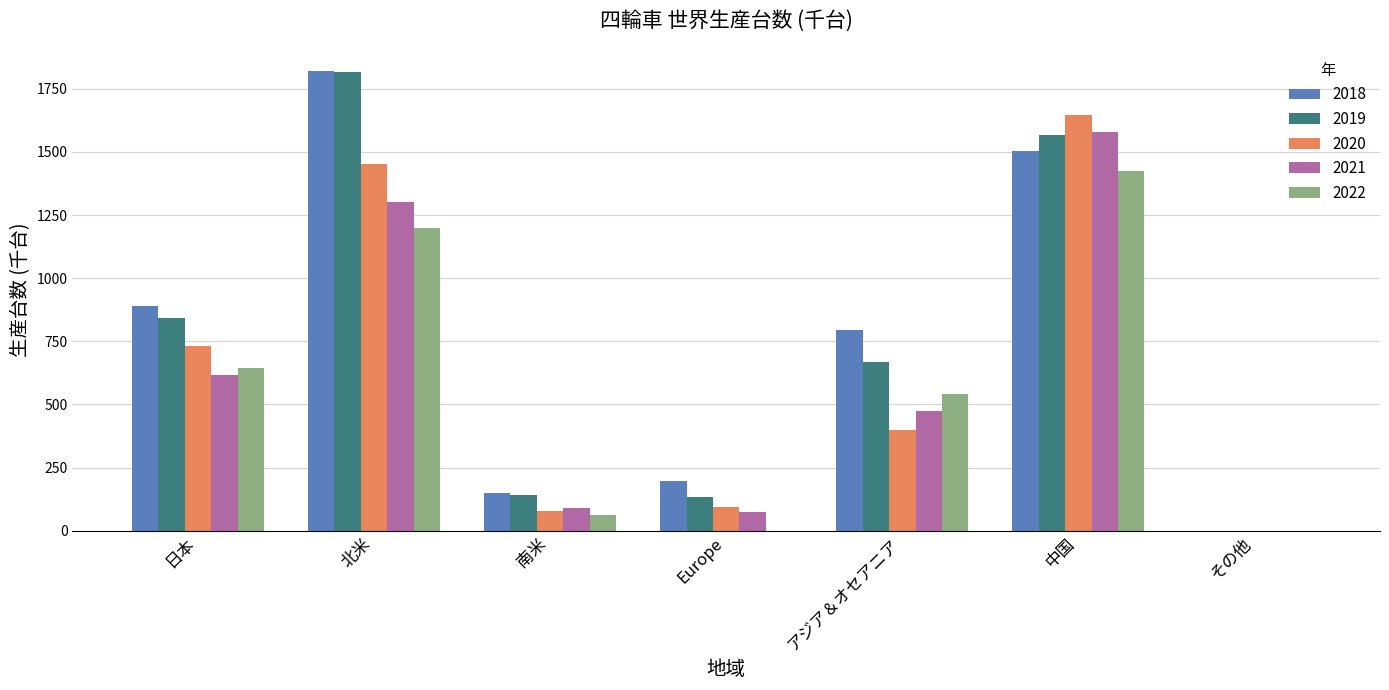

How many values in the 2020 series exceed 400?

4